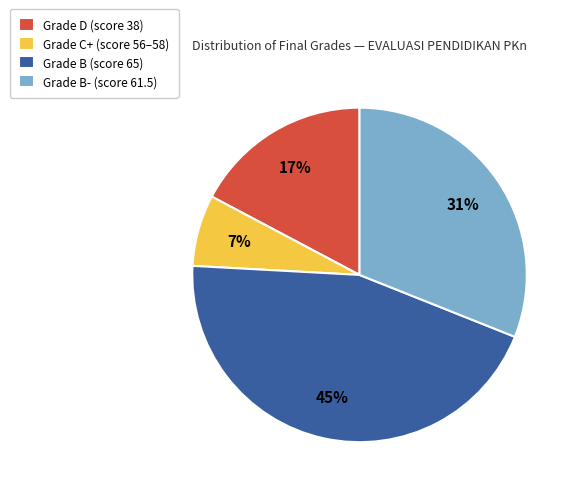

Is the sum of Grade B (score 65) and Grade B- (score 61.5) greater than half?

Yes